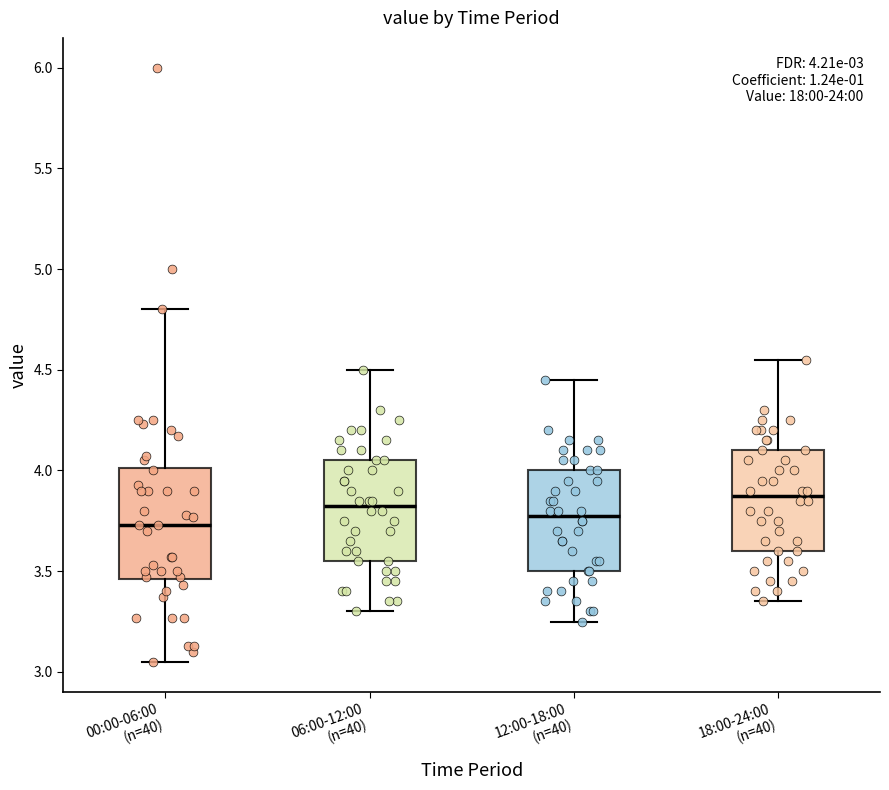

Which box is the tallest, from its lower edge to its upper edge?

00:00-06:00 (n=40)